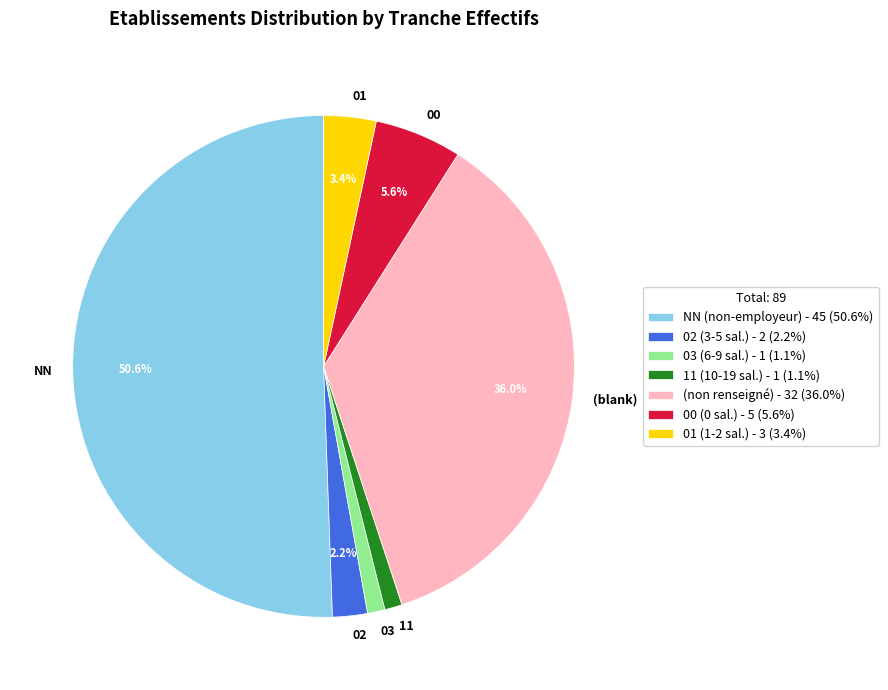

To the nearest percent, what percentage of the pie is 11?

1%